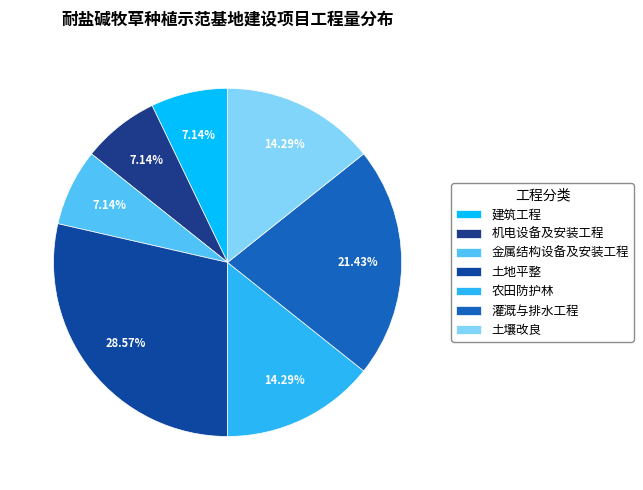

Does 土壤改良 represent more than half of the total?

No